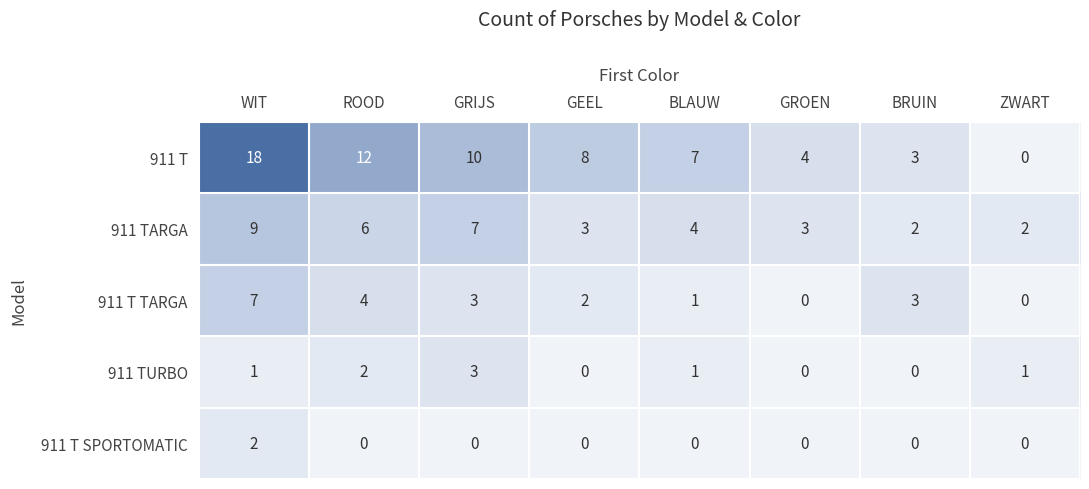

What is the greatest value displayed?

18